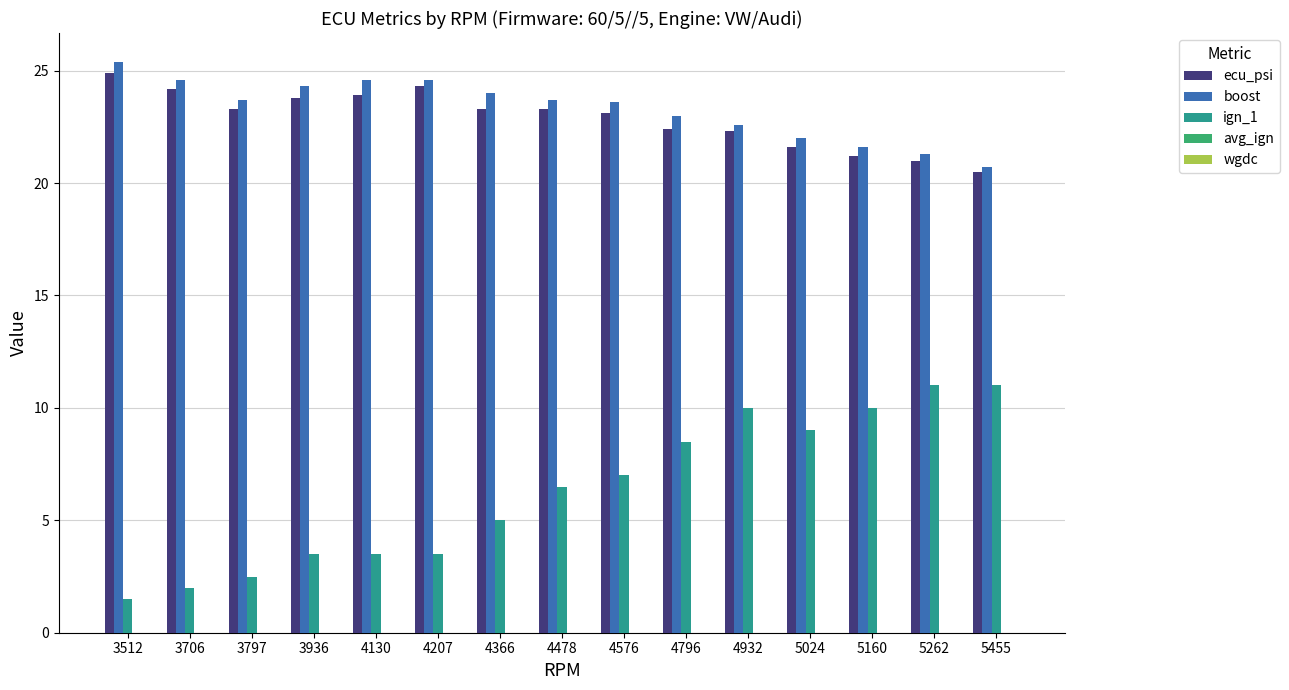

What is the sum of all ign_1 values?

94.5